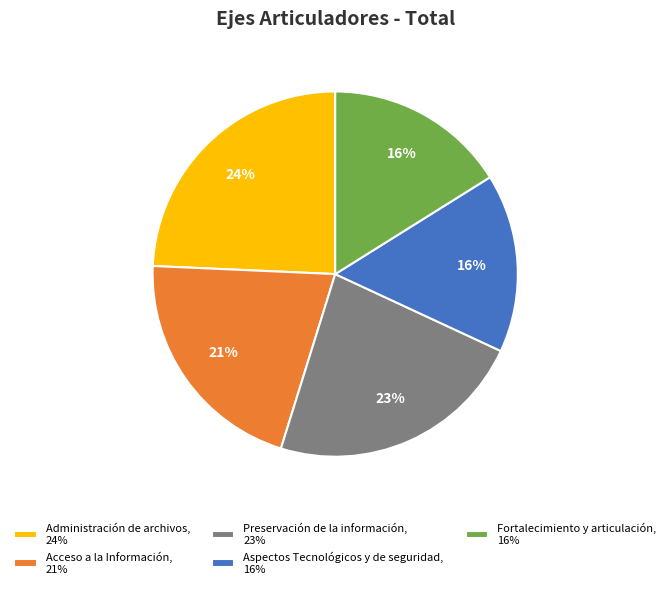

Is it true that Fortalecimiento y articulación is 16% of the pie?

True